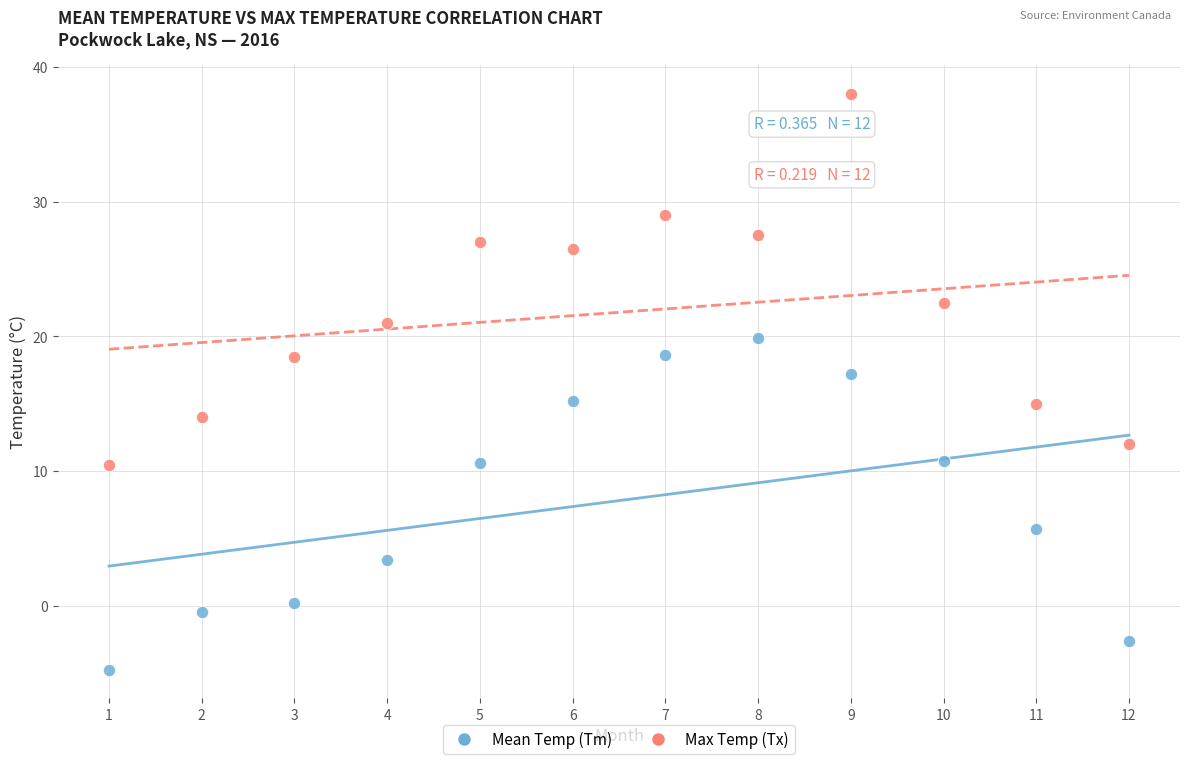

What are all the series names shown in the legend?

Mean Temp (Tm), Max Temp (Tx)